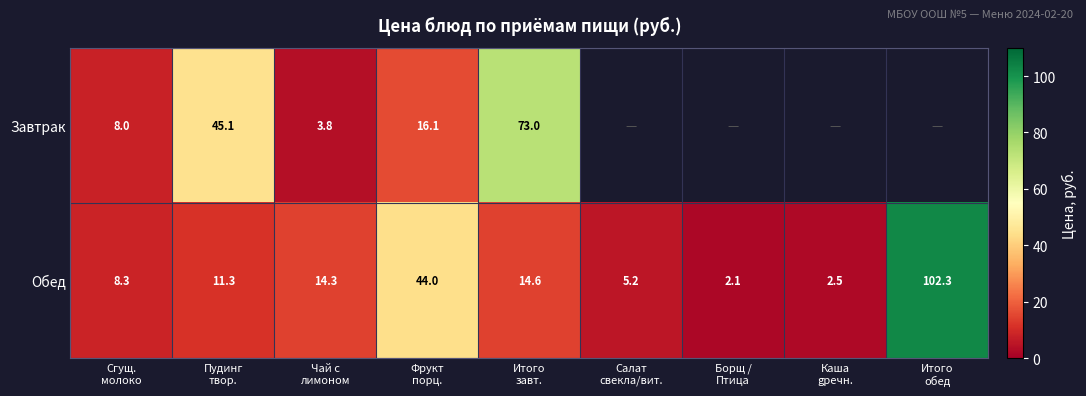

What is the minimum value for Обед?

2.1